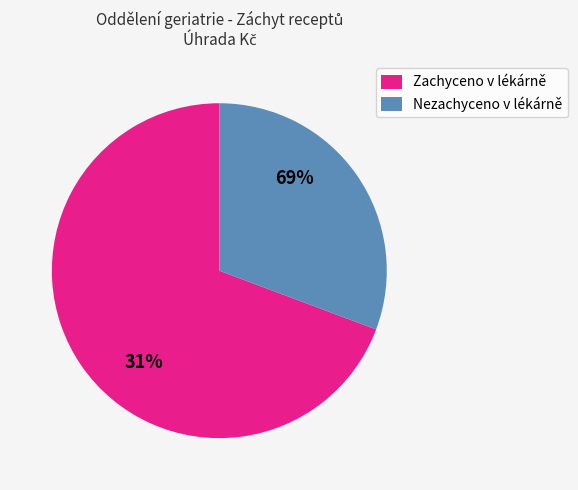

Does Zachyceno v lékárně account for over 50% of the chart?

Yes